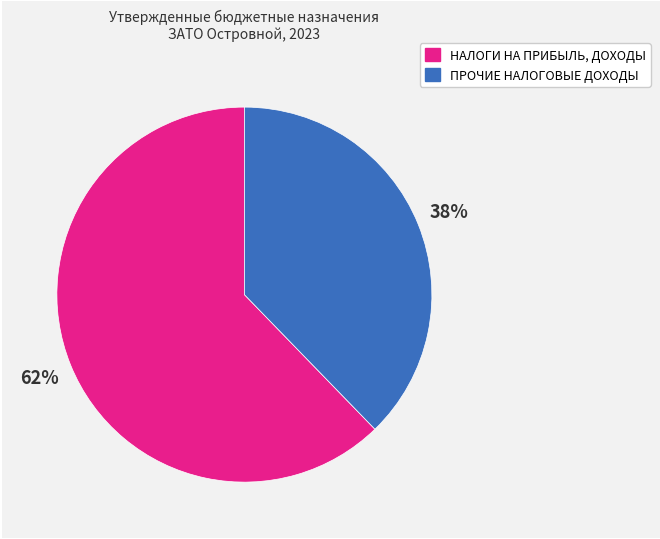

Is there any slice that represents more than half of the pie?

Yes